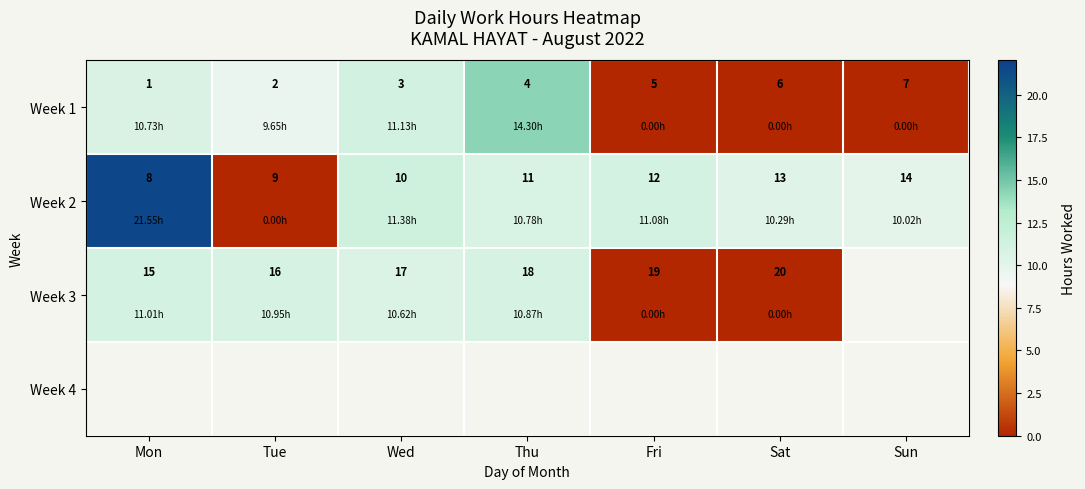

What is the spread (max minus min) of values at Mon?

10.8